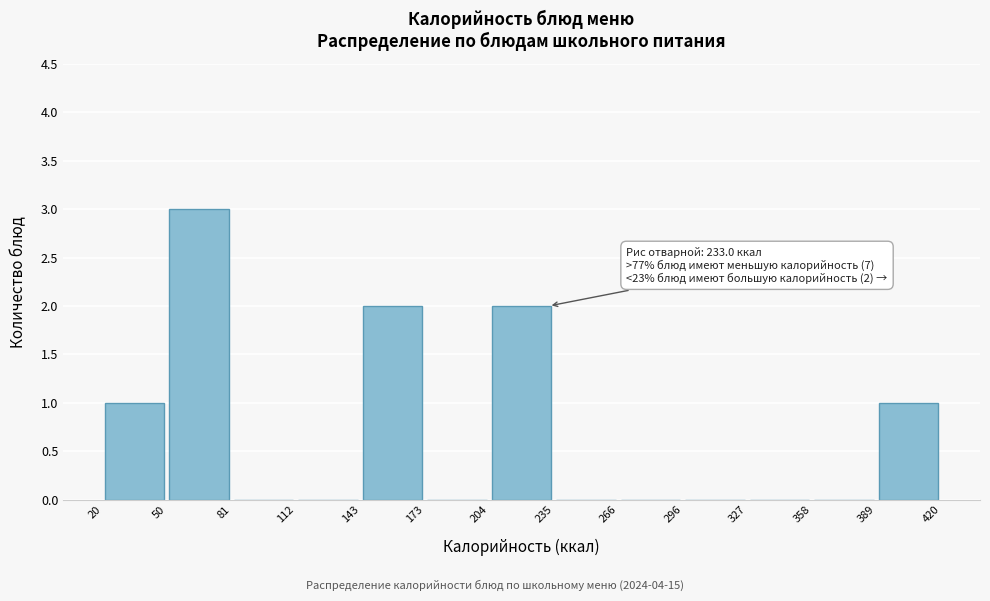

Over which range of the x-axis is the bar tallest?

50 to 81